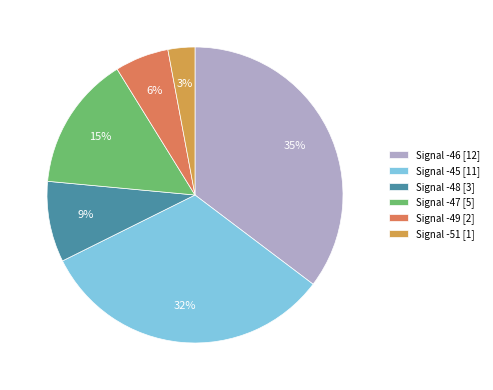

What percentage is the Signal -46 [12] slice, to the nearest percent?

35%